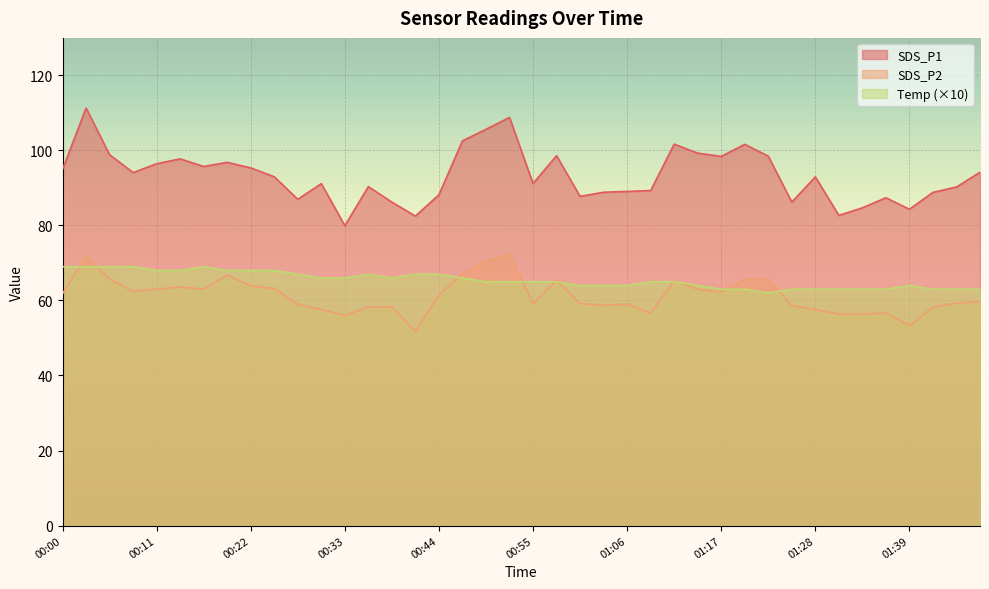

What is the label of the 8th point from the left?

00:20